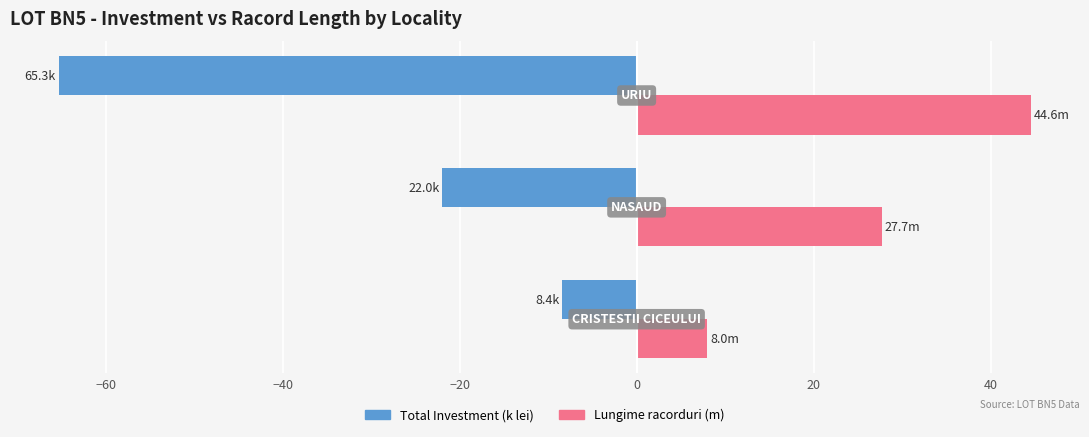

What is the maximum value for Lungime racorduri (m)?

44.6